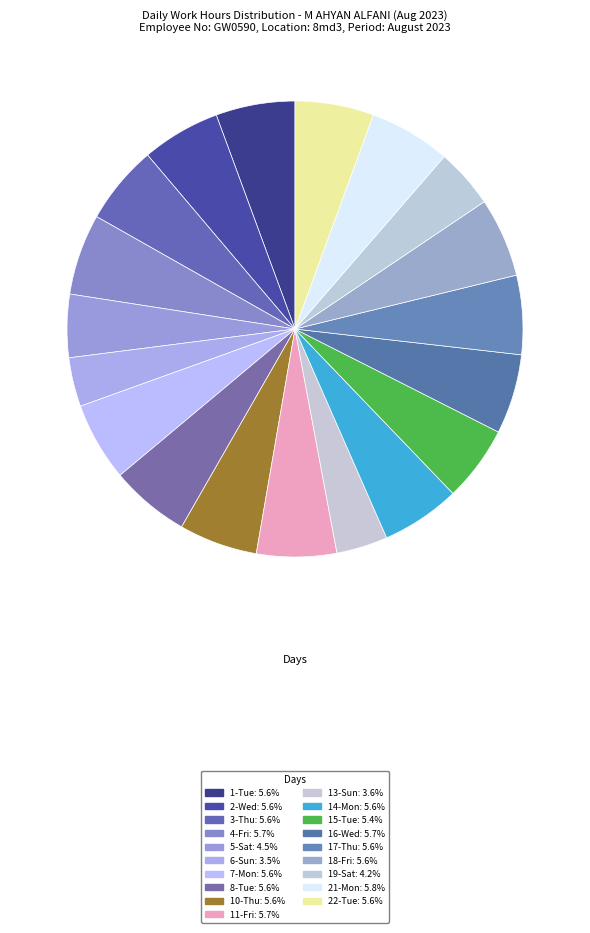

How many slices are in this pie chart?

19